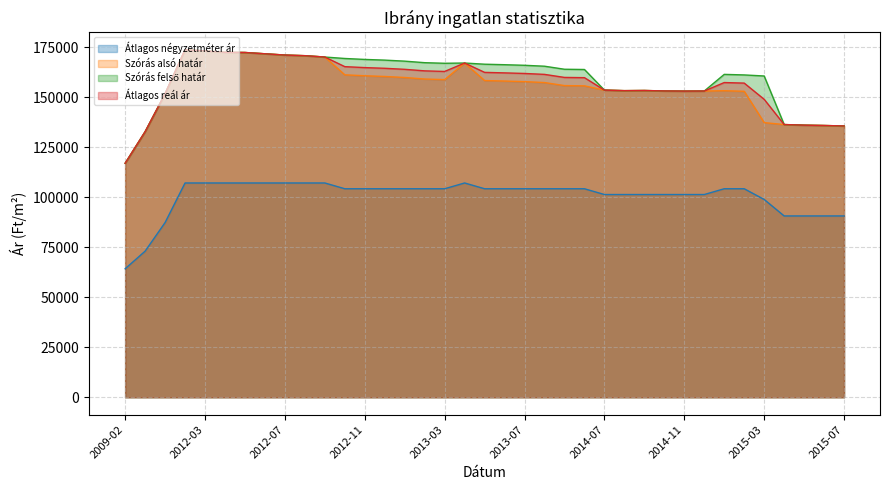

What is the total value across all series at 2015-01?

576643